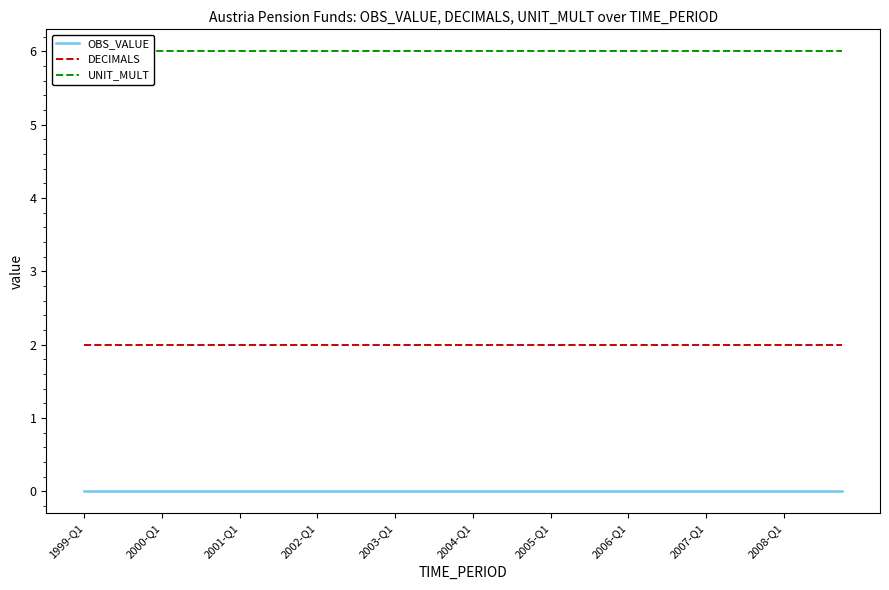

True or false: DECIMALS and OBS_VALUE cross at least once.

False